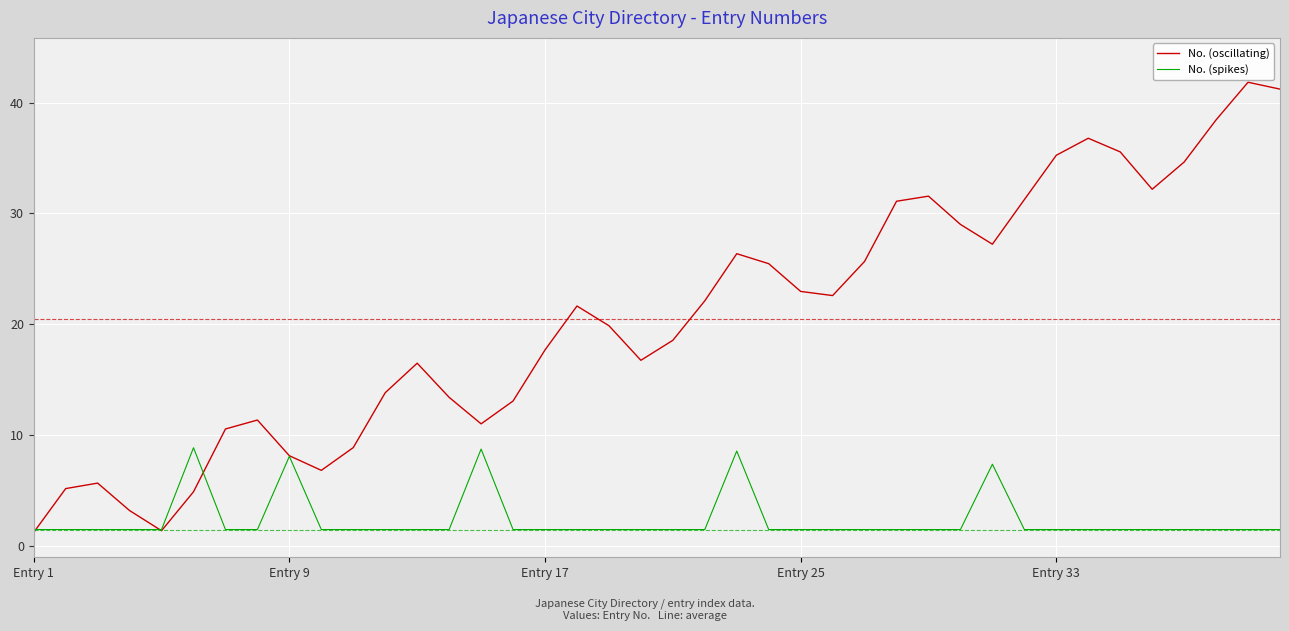

Which series has the largest total across all categories?

No. (oscillating)